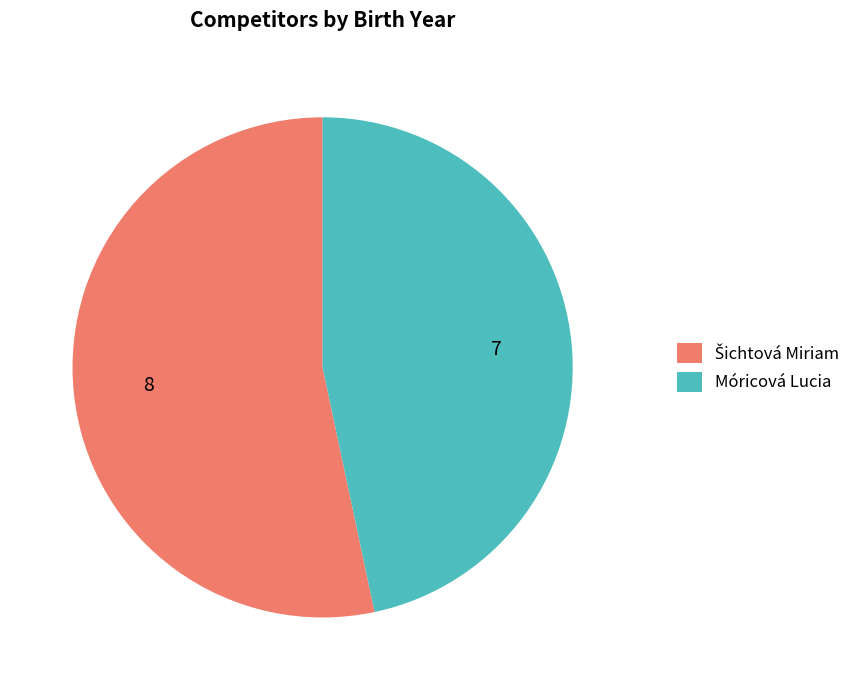

True or false: Móricová Lucia accounts for 34% of the total.

False